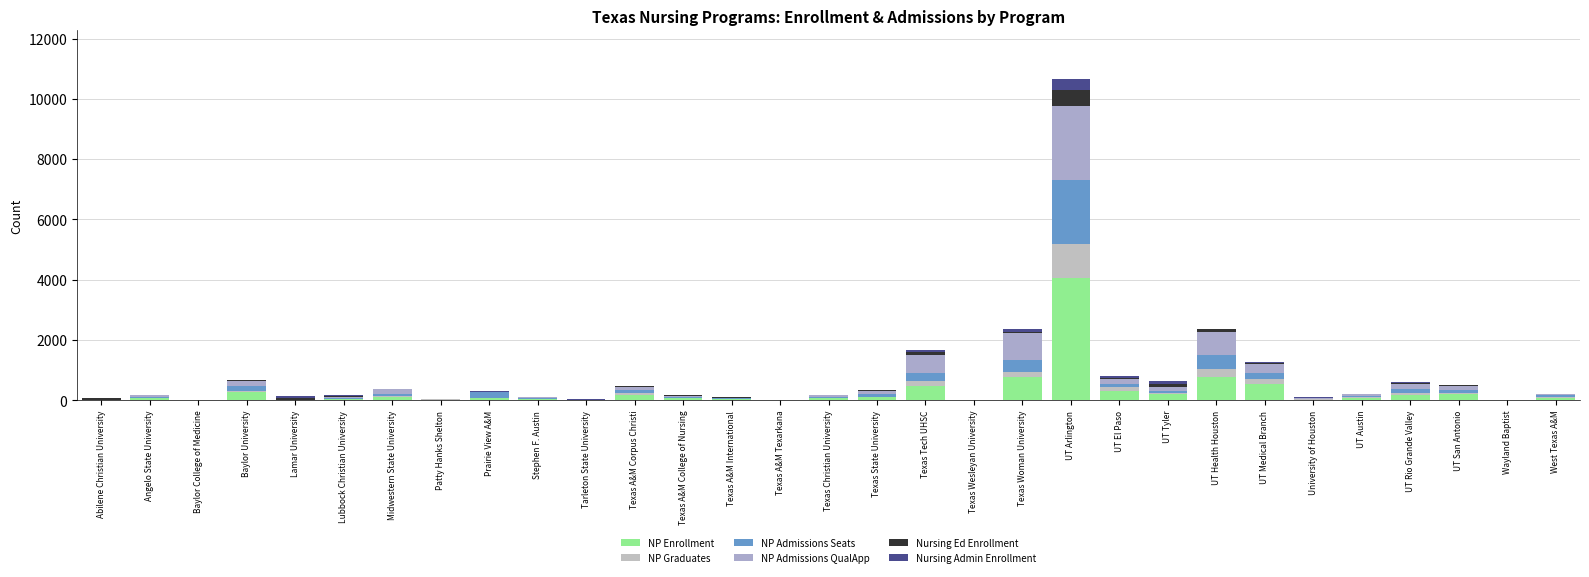

What is the sum of the Nursing Ed Enrollment values at Lubbock Christian University and UT Health Houston?

136